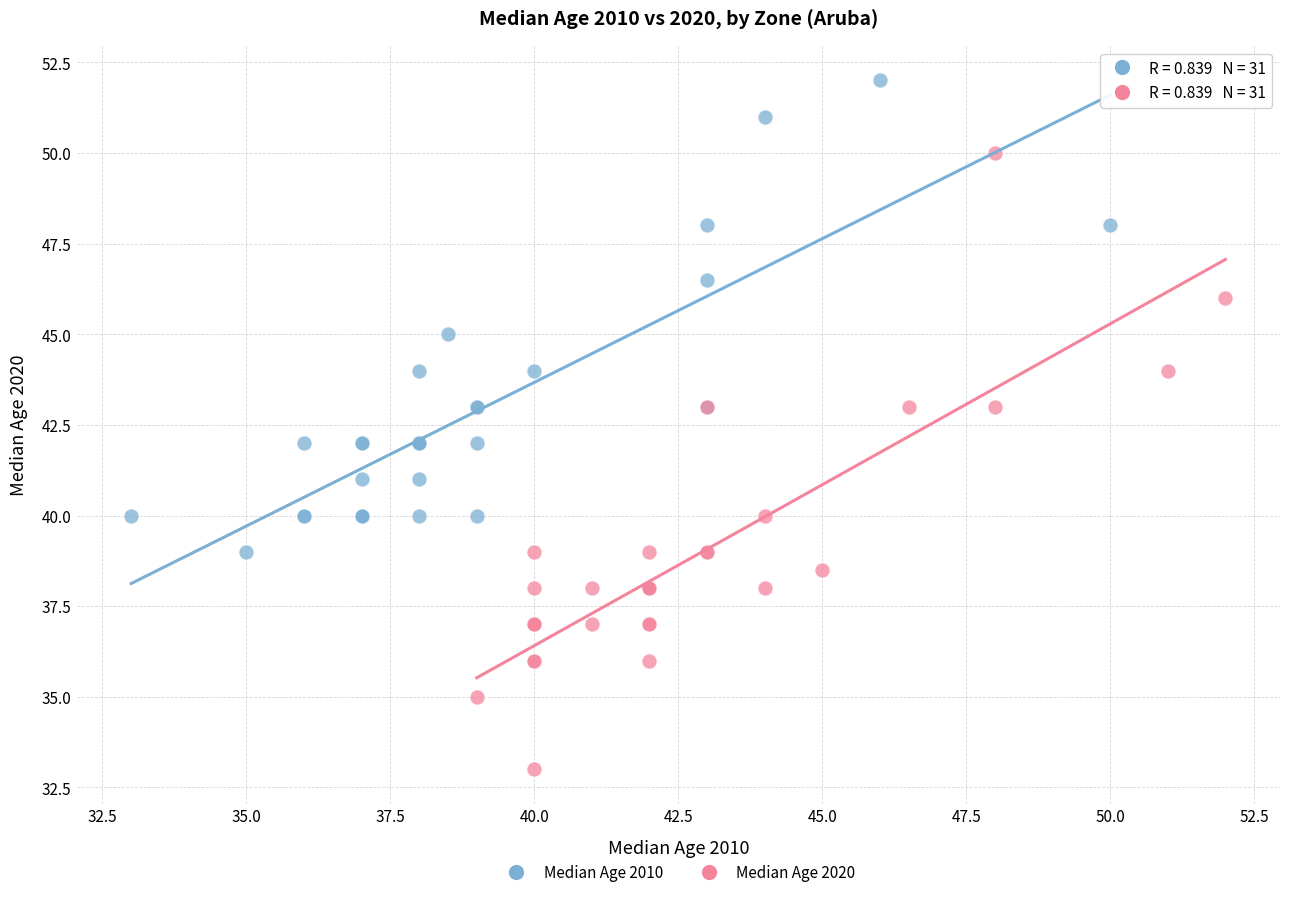

Which series reaches the minimum Y coordinate?

Median Age 2020